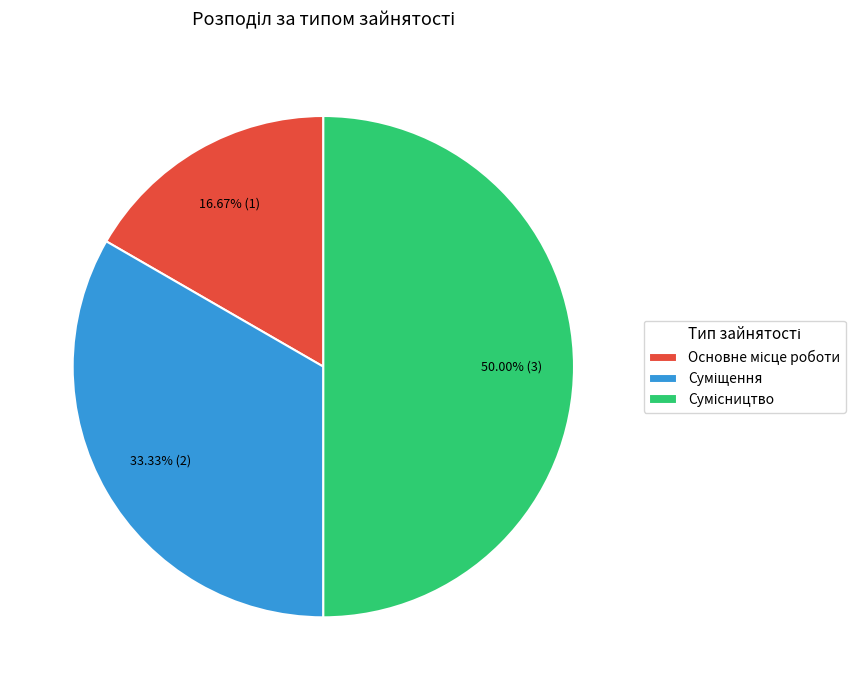

What is the smallest slice in the pie chart?

Основне місце роботи